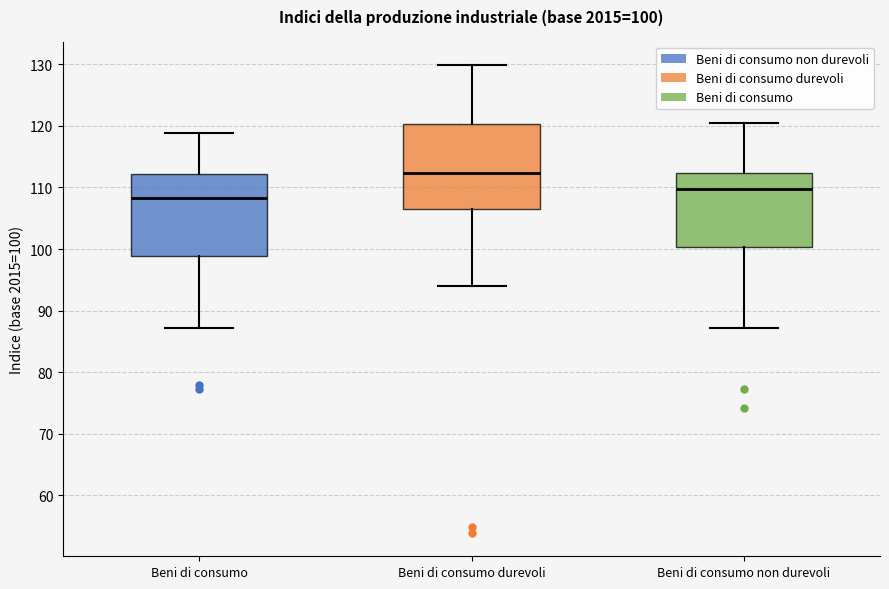

Which box has the highest median line?

Beni di consumo durevoli